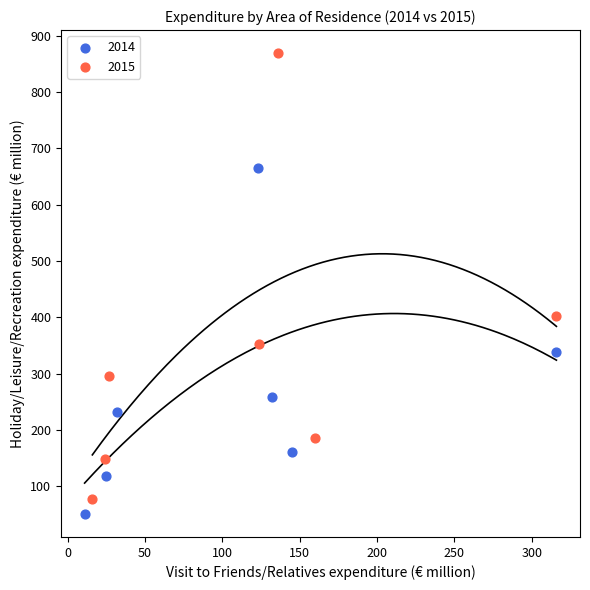

Which series contains the lowest Y value?

2014